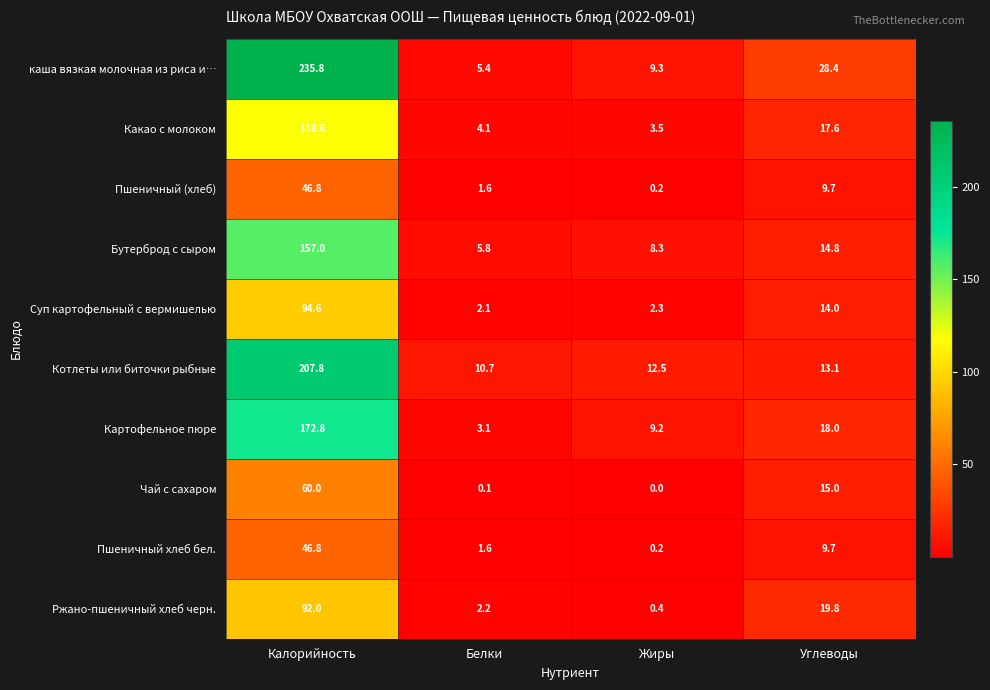

Which series has the largest range (max minus min)?

каша вязкая молочная из риса и…